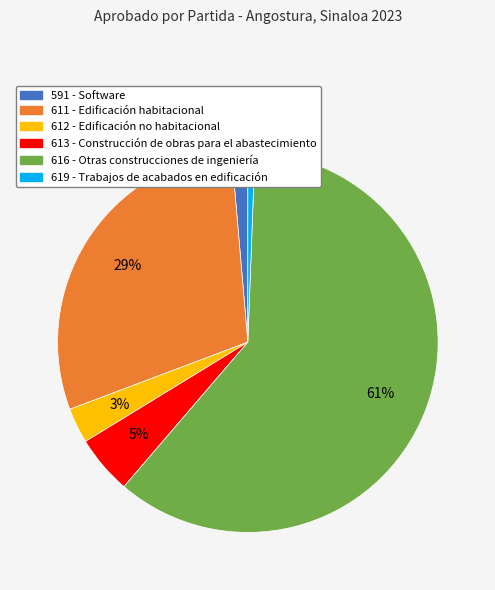

The 591 - Software slice represents 11% of the pie. True or false?

False